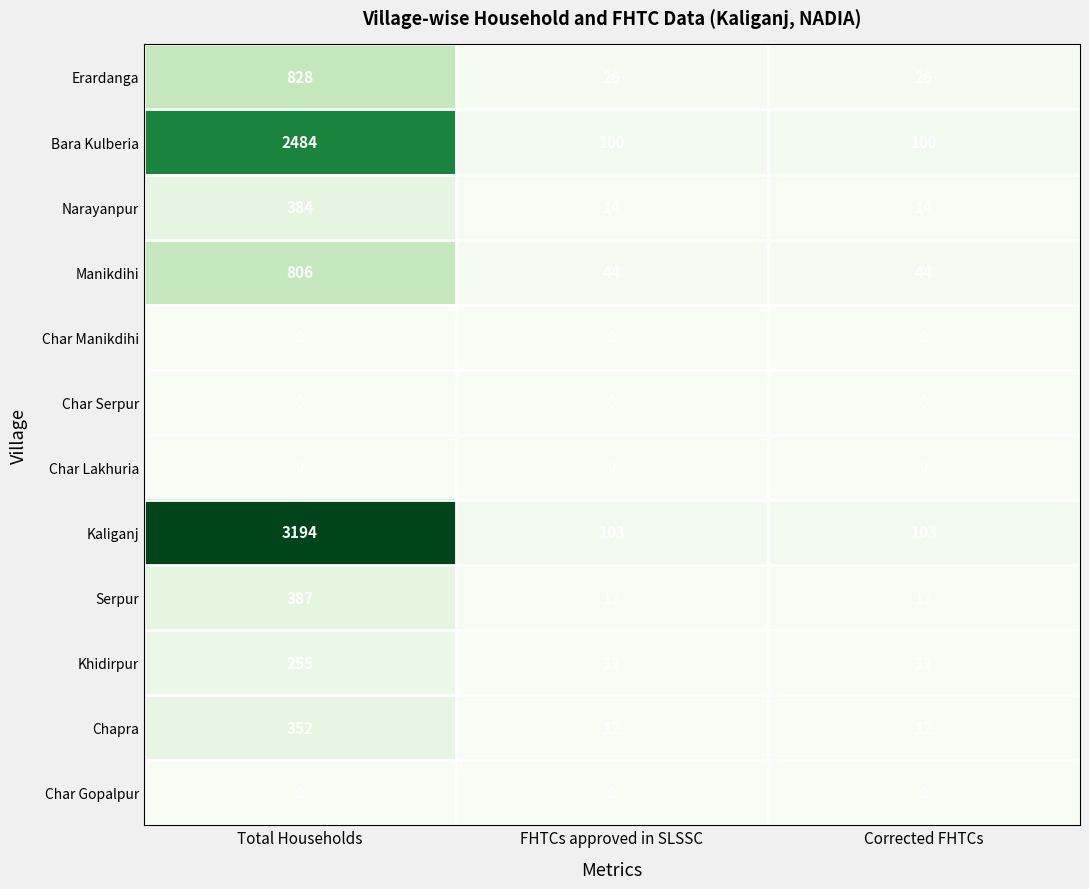

Which series has the largest total across all categories?

Kaliganj